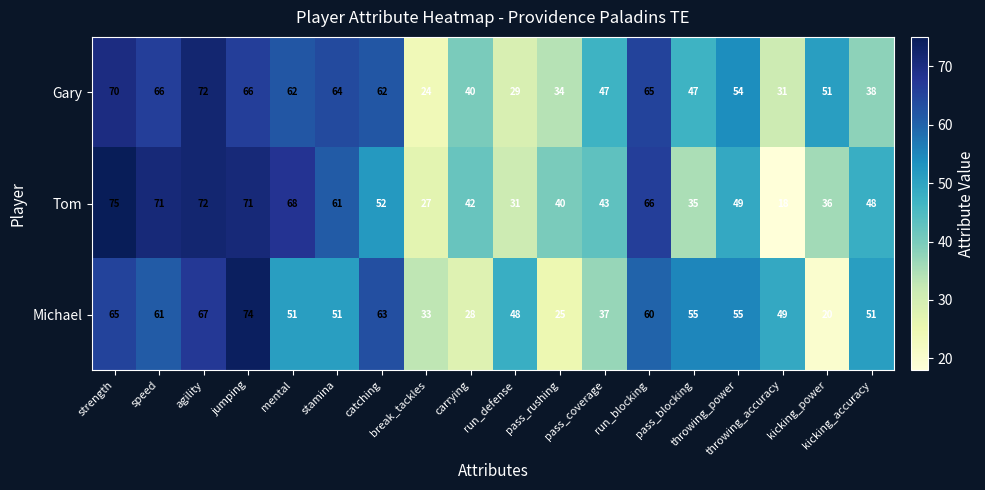

What is the sum of all Michael values?

893